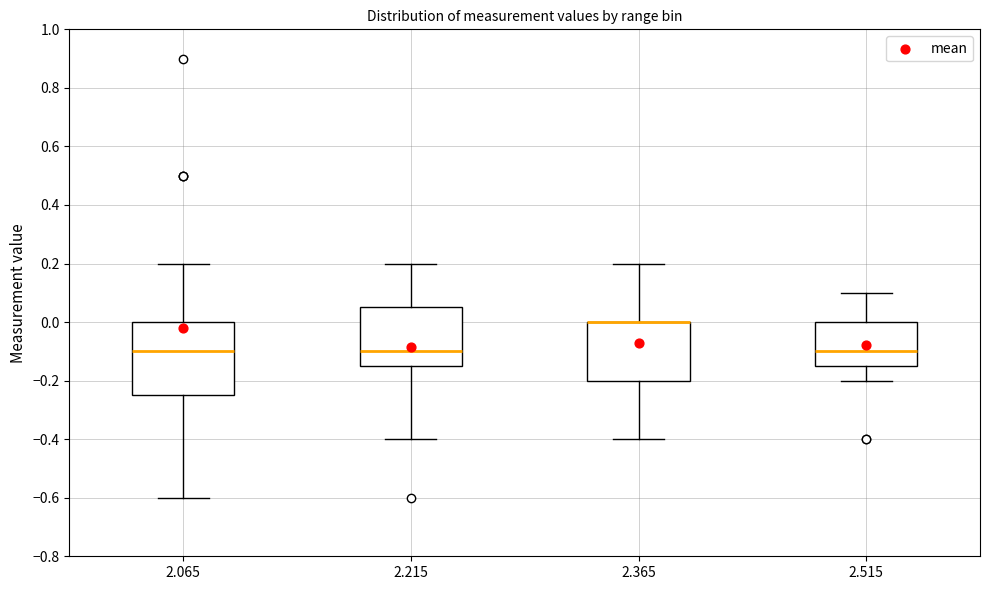

Where does the lower whisker of the box at x = 2.365 end on the y-axis? The values are not printed on the chart, so give them approximately, as read against the axis.

-0.40